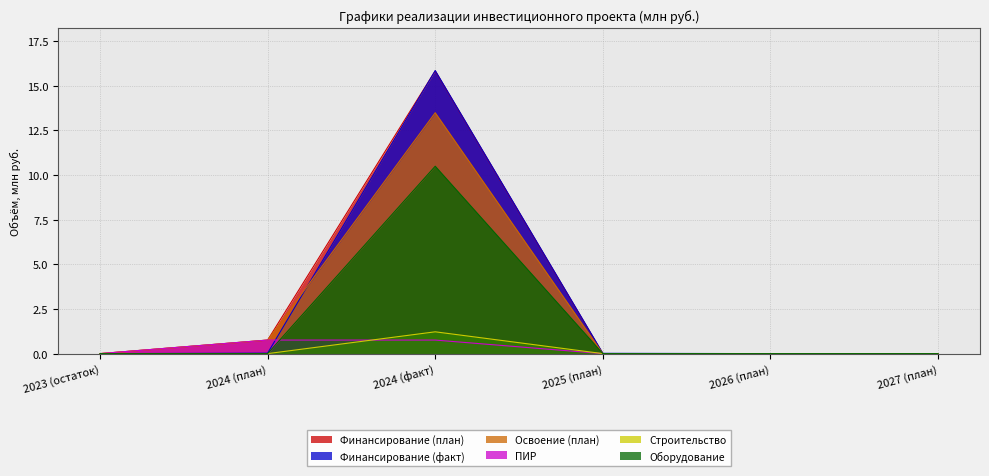

How many series are shown in this chart?

6